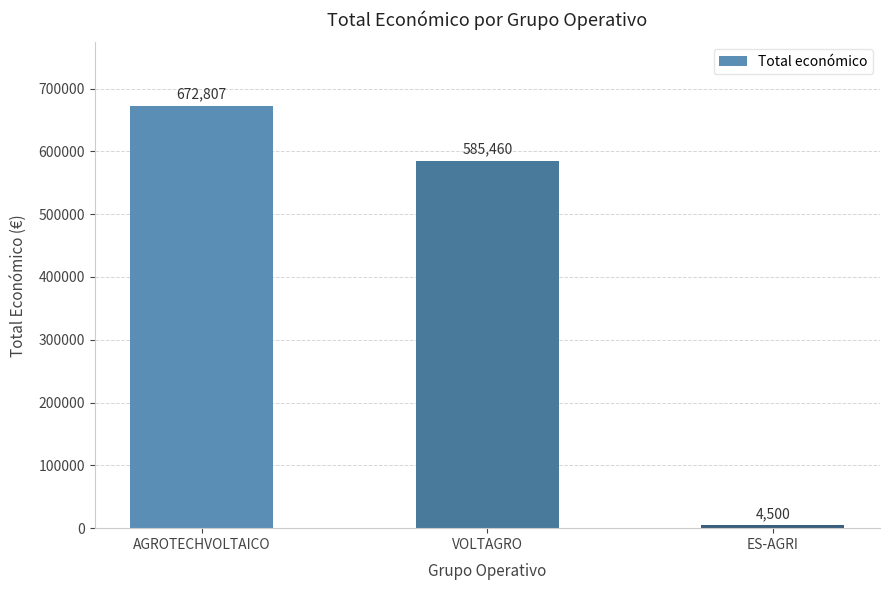

Which has a higher value, ES-AGRI or AGROTECHVOLTAICO?

AGROTECHVOLTAICO